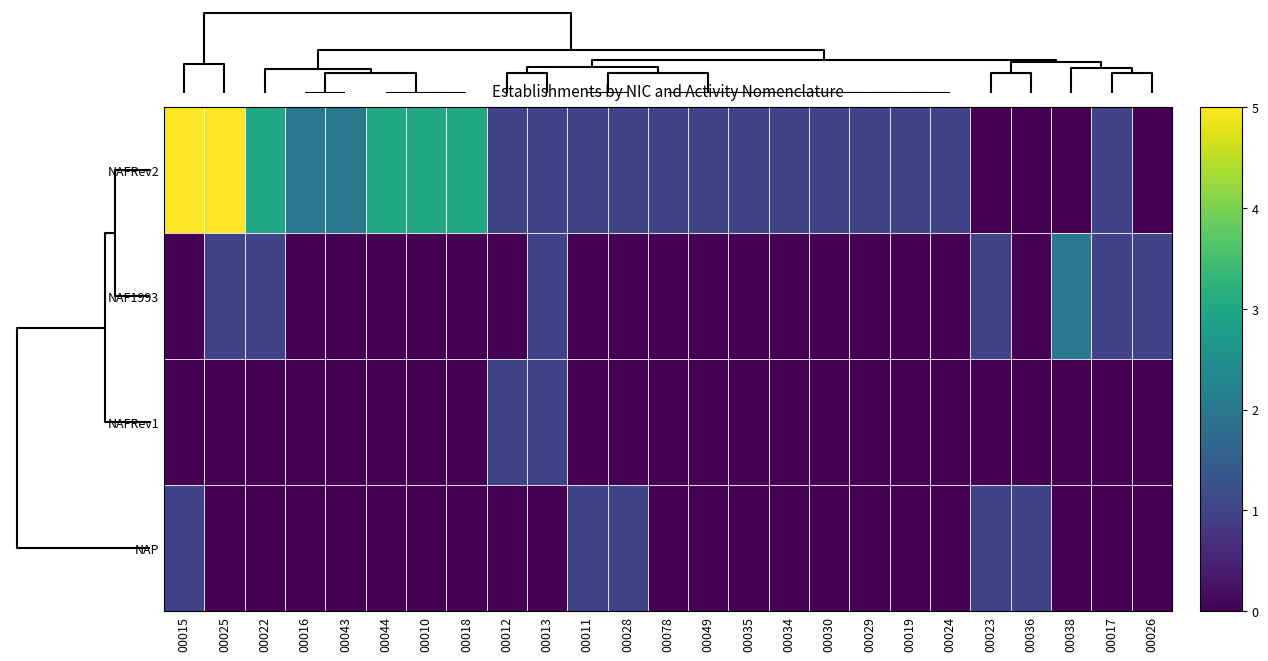

Which series has the largest range (max minus min)?

NAFRev2